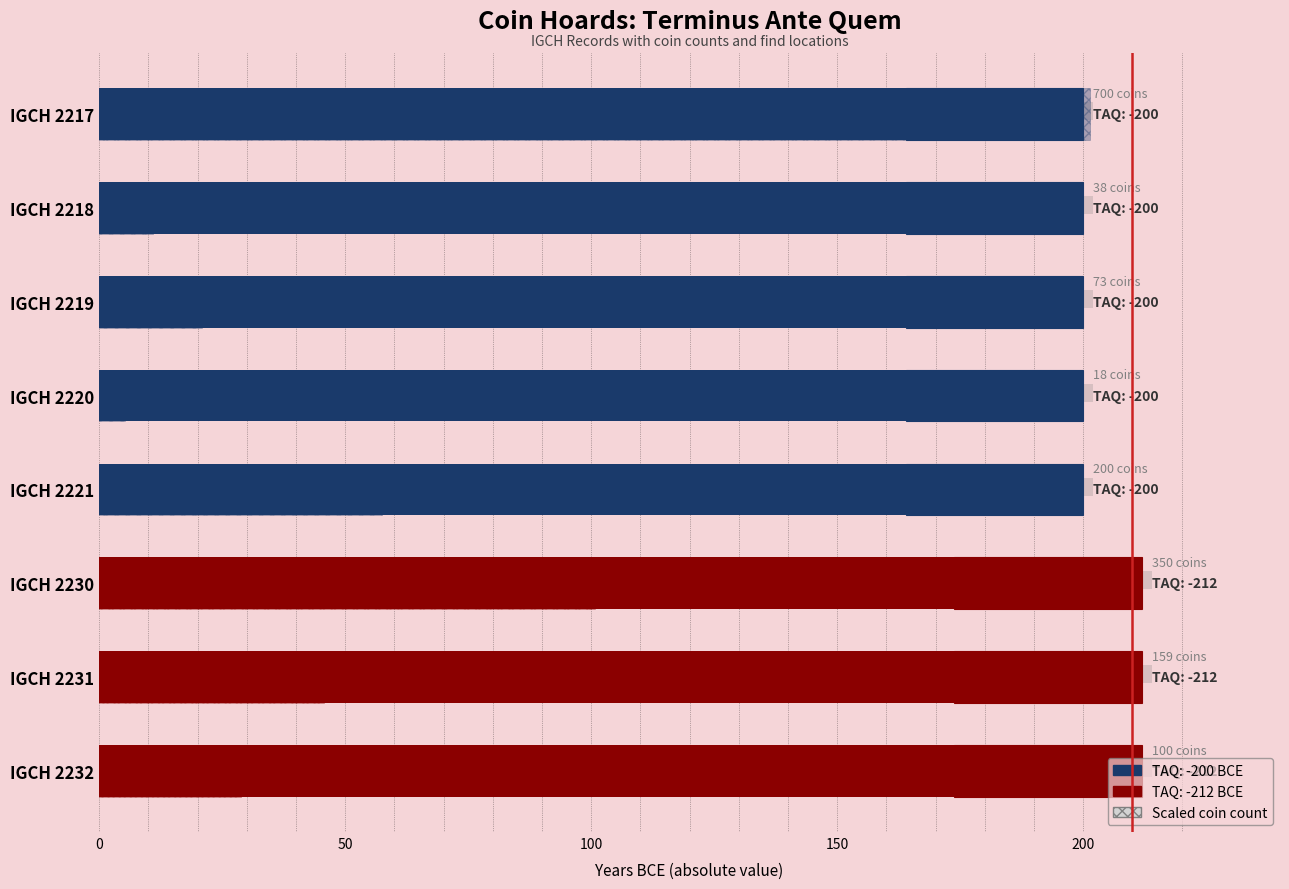

How many bars are there in total?

8